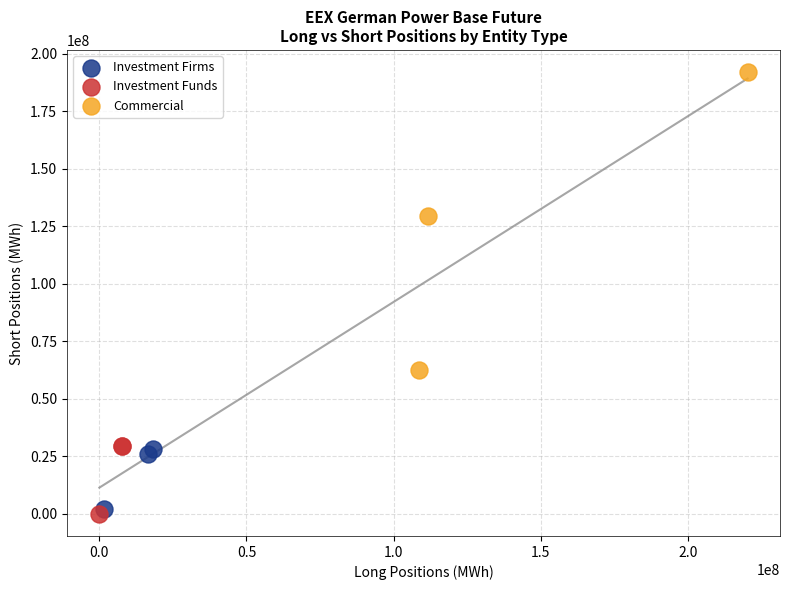

What are all the series names shown in the legend?

Investment Firms, Investment Funds, Commercial